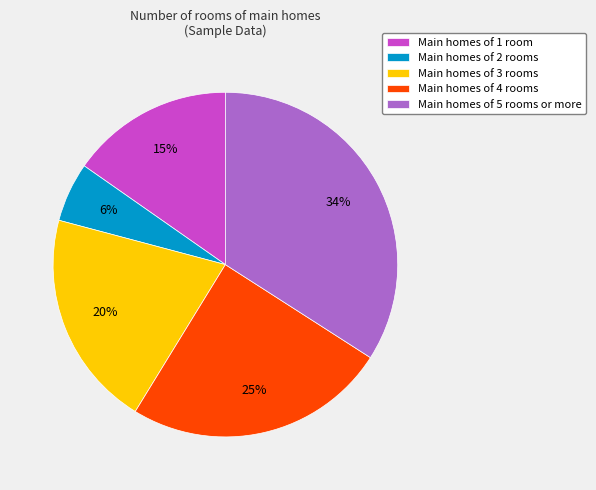

To the nearest percent, what percentage of the pie is Main homes of 4 rooms?

25%